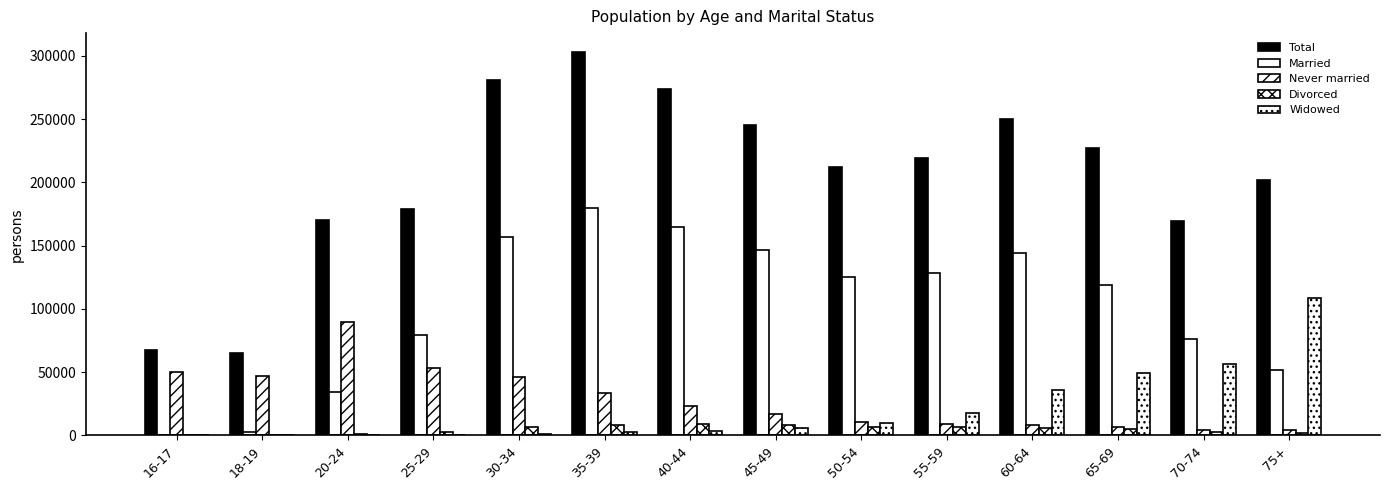

List the labels in order of Married value, largest first.

35-39, 40-44, 30-34, 45-49, 60-64, 55-59, 50-54, 65-69, 25-29, 70-74, 75+, 20-24, 18-19, 16-17